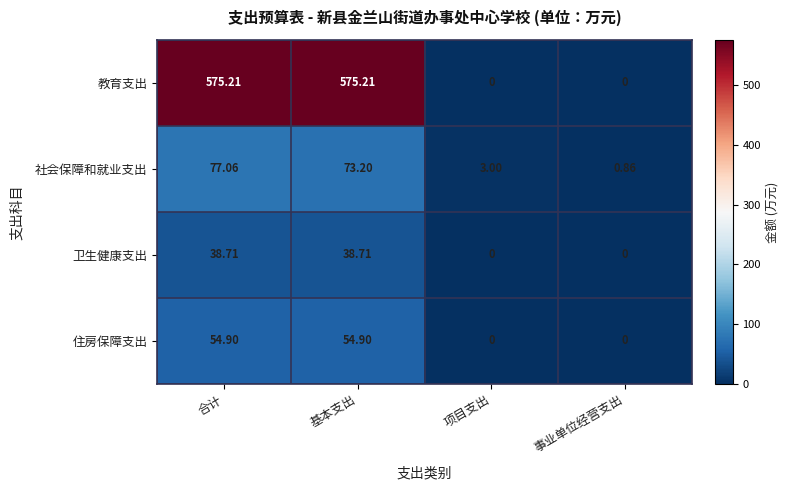

Which series has the largest range (max minus min)?

教育支出